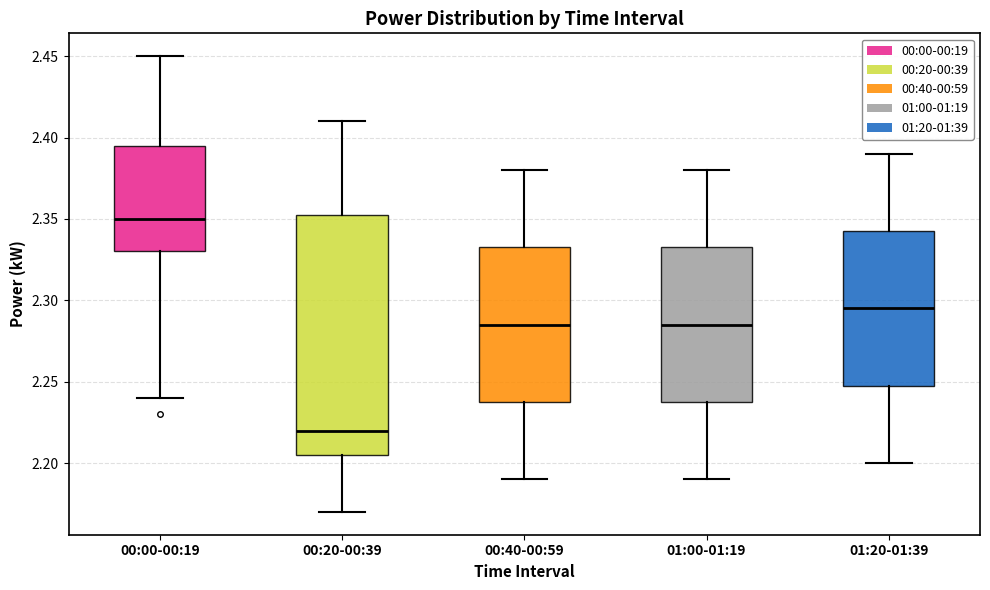

Reading left to right, transcribe this box plot: for each box, give where its median line is, the range the box spans, and where its two whiskers end, as read against the y-axis. The values are not printed on the chart, so give them approximately, as read against the axis.

00:00-00:19: median 2.350, box 2.330 to 2.395, whiskers 2.240 to 2.450
00:20-00:39: median 2.220, box 2.205 to 2.355, whiskers 2.170 to 2.410
00:40-00:59: median 2.285, box 2.240 to 2.335, whiskers 2.190 to 2.380
01:00-01:19: median 2.285, box 2.240 to 2.335, whiskers 2.190 to 2.380
01:20-01:39: median 2.295, box 2.250 to 2.345, whiskers 2.200 to 2.390